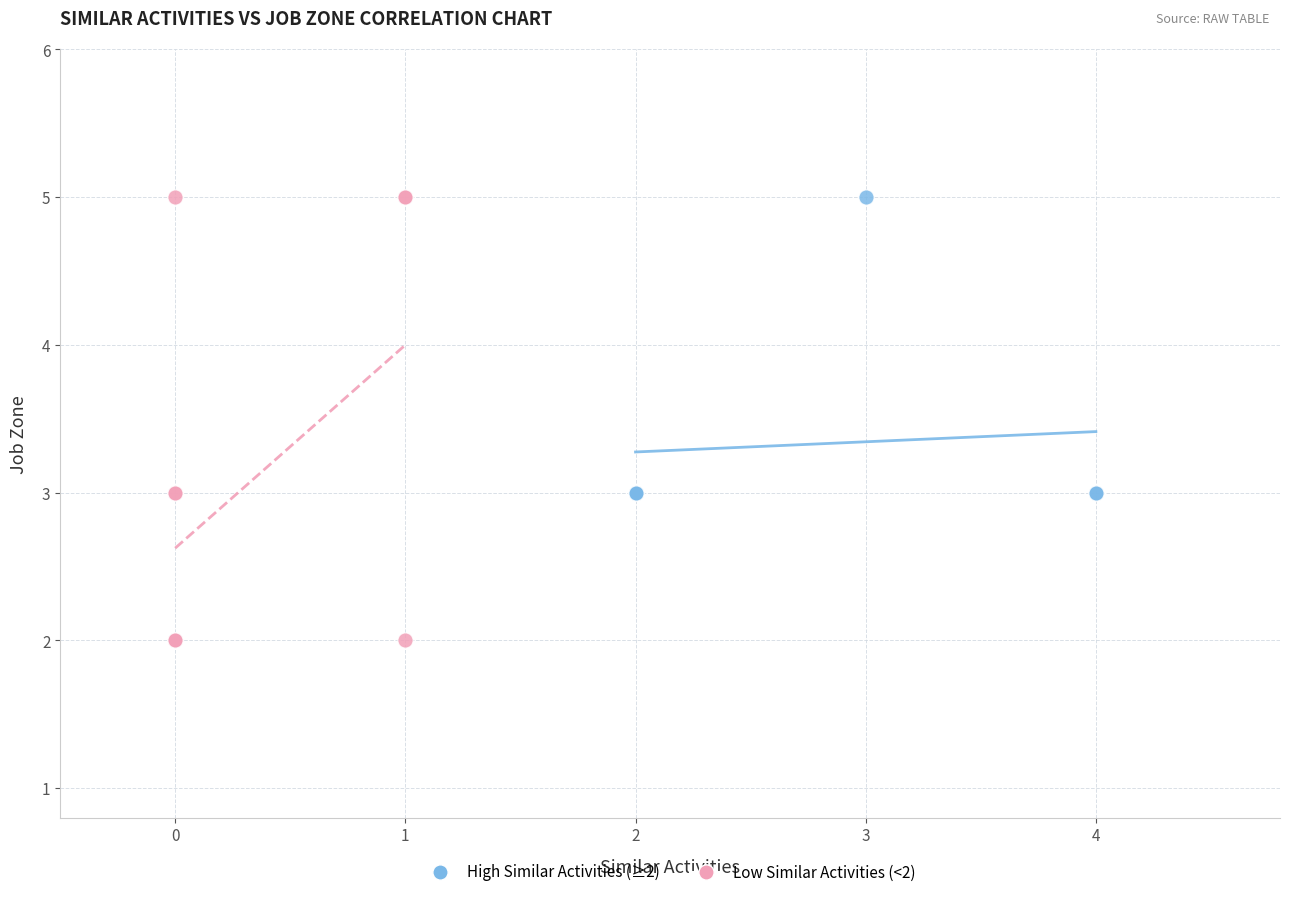

Which series contains the lowest Y value?

Low Similar Activities (<2)